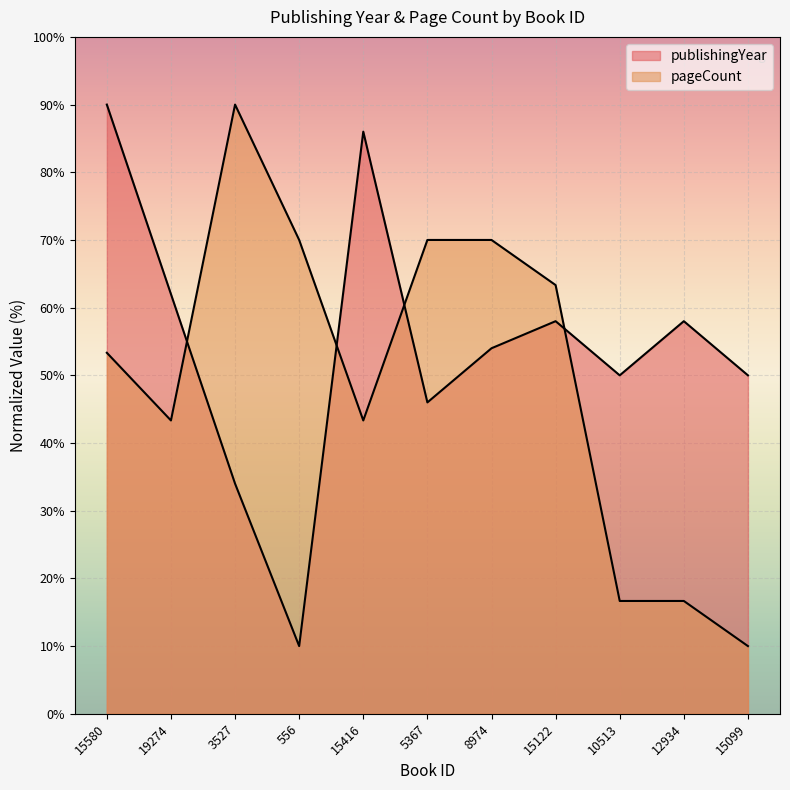

Between 556 and 15580, which is larger?

15580